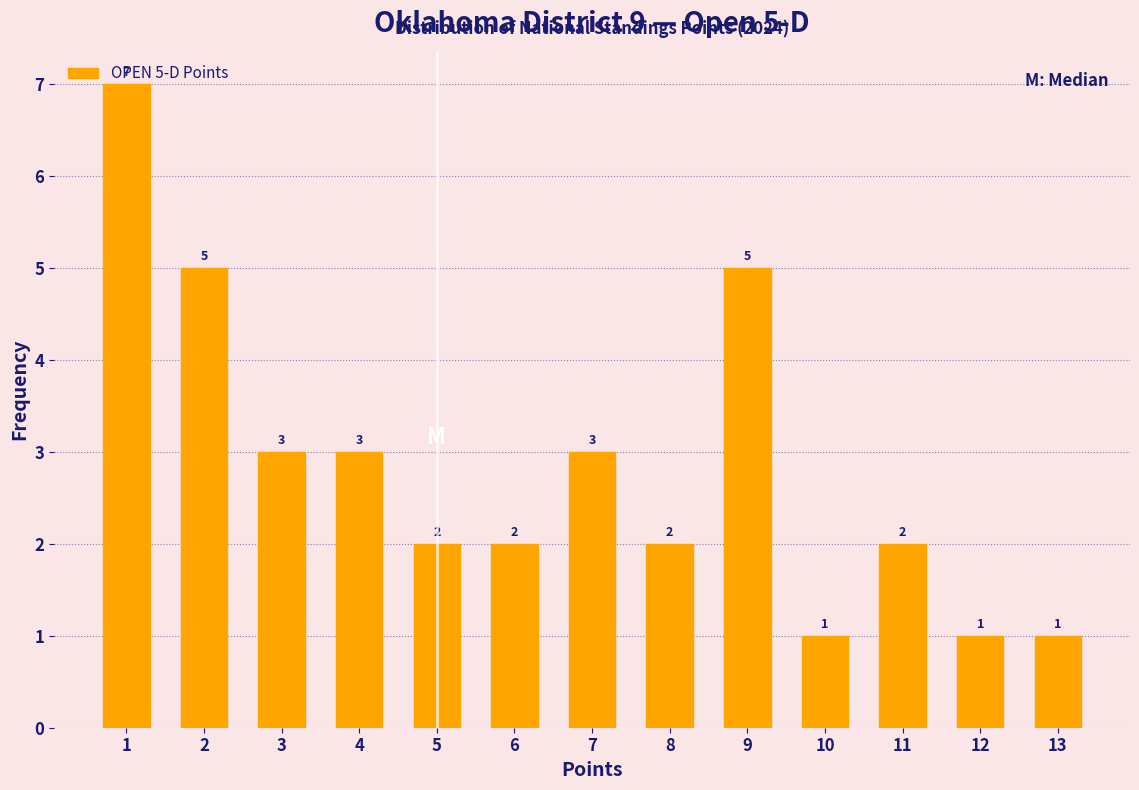

Approximately how many times larger is the value at 9 compared to 10?

5.0